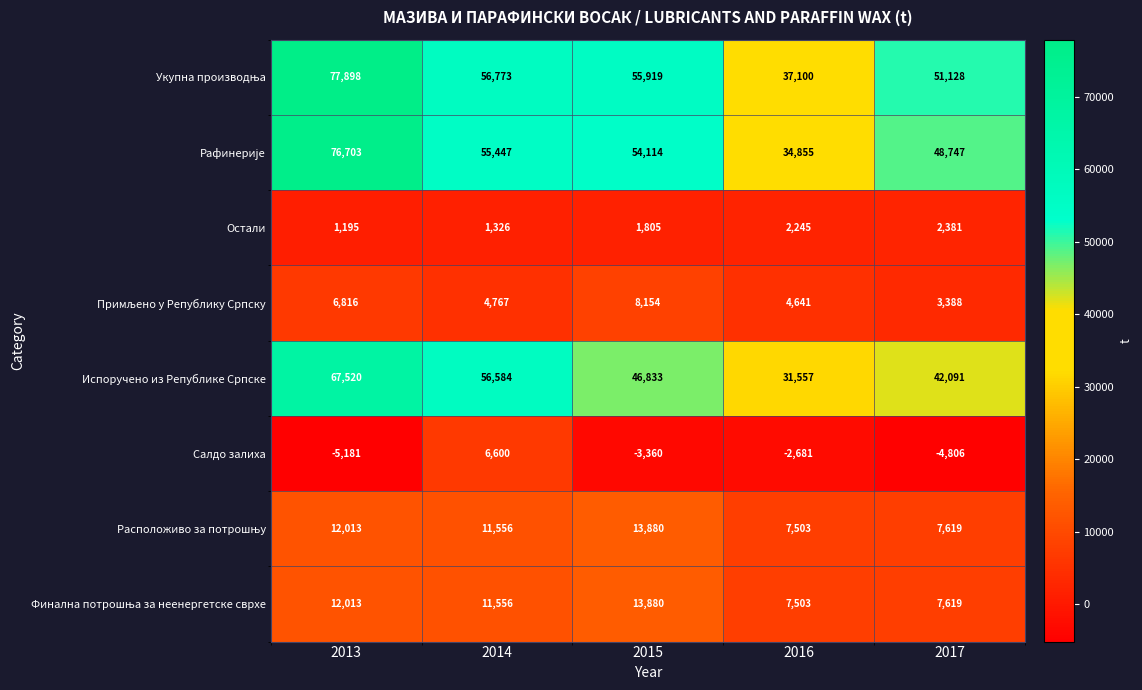

What is the sum of the Испоручено из Републике Српске values at 2017 and 2013?

109611